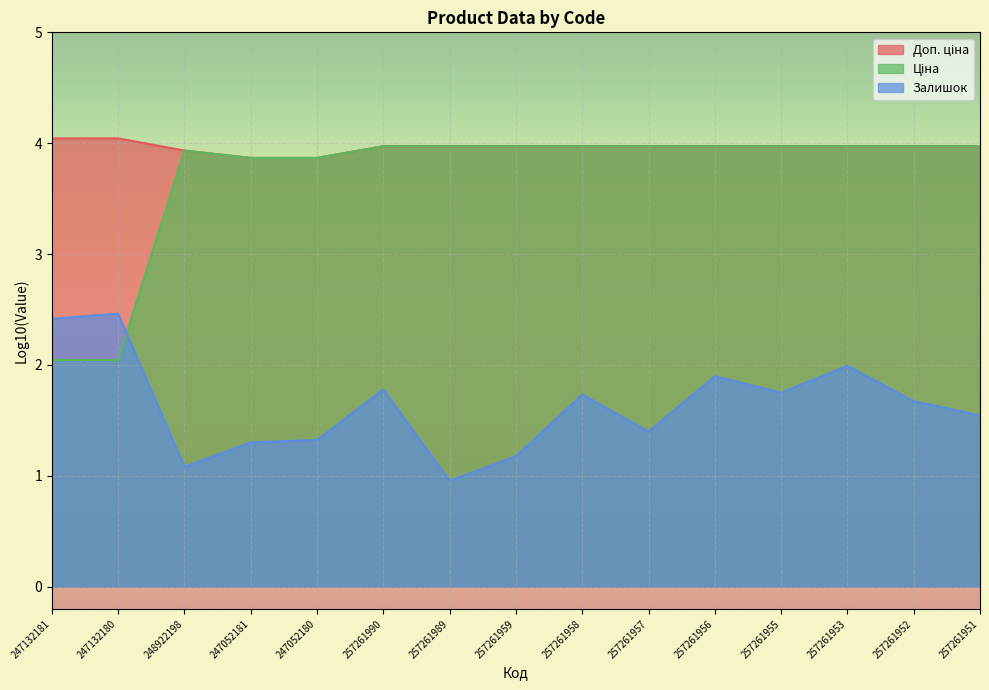

Rank the categories by Ціна value from highest to lowest.

257261990, 257261989, 257261959, 257261958, 257261957, 257261956, 257261955, 257261953, 257261952, 257261951, 248922198, 247052181, 247052180, 247132181, 247132180